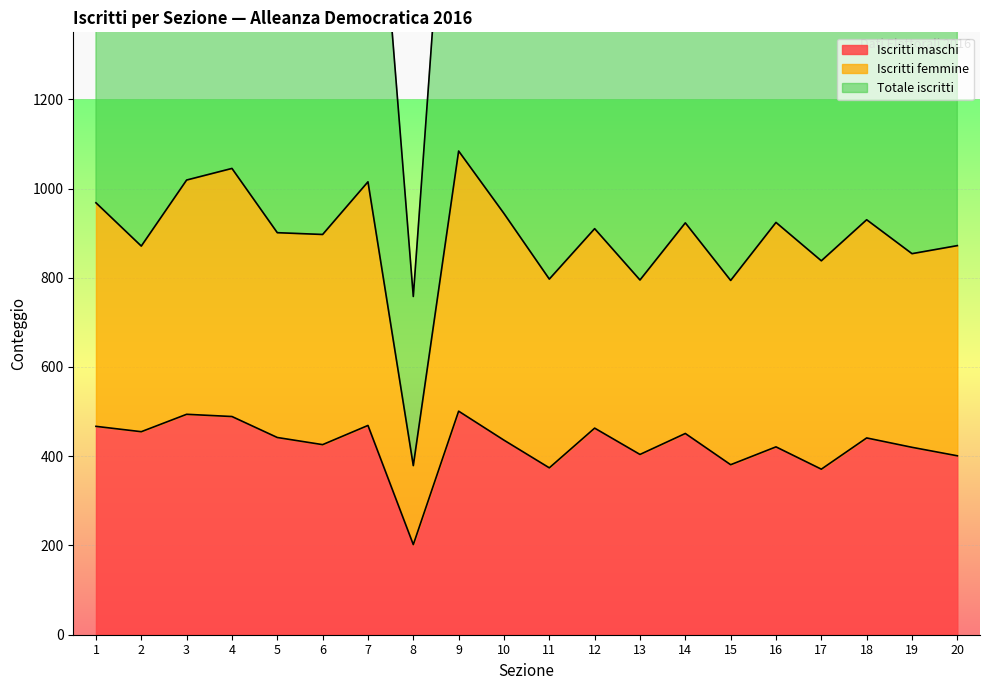

Which has a higher value, 19 or 2?

2